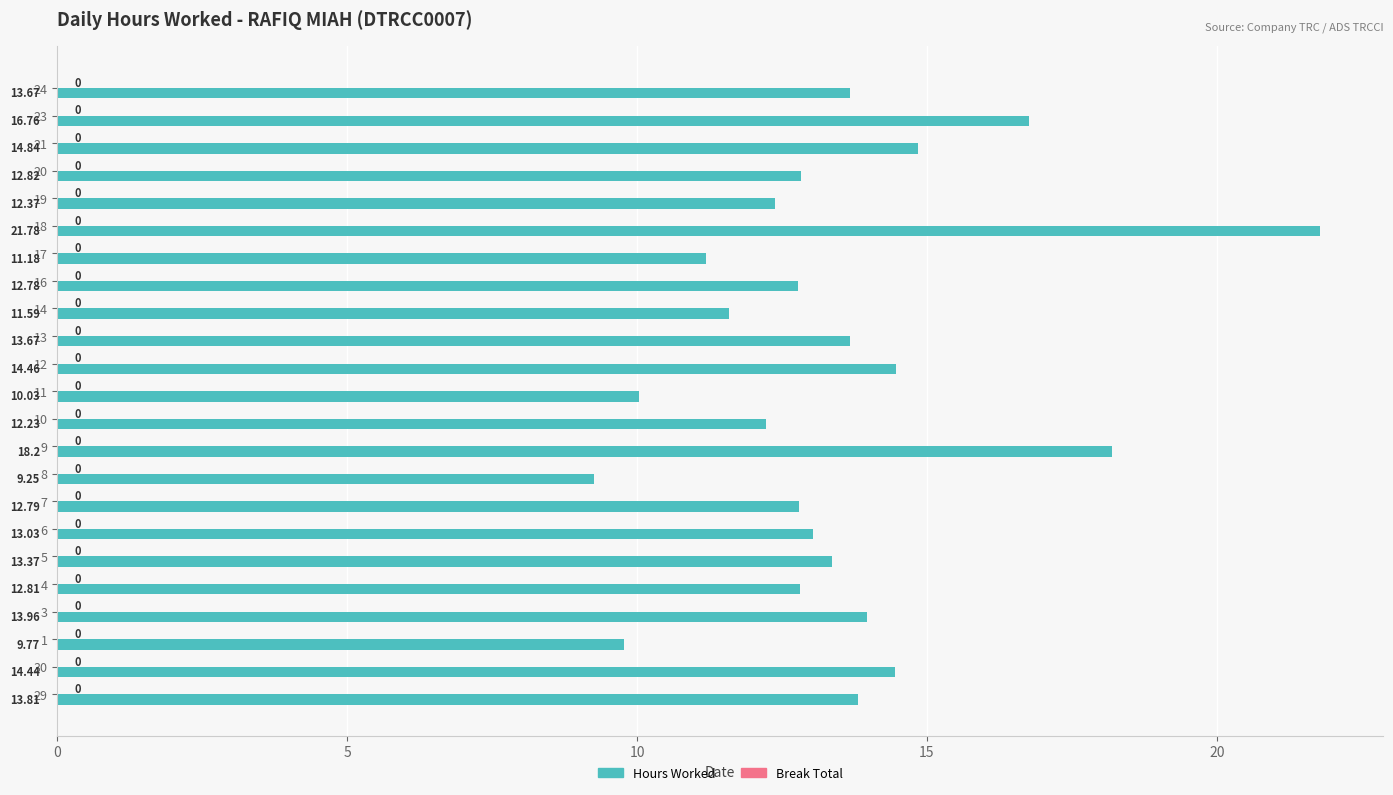

Approximately how many times larger is the value at 24 compared to 3?

1.0